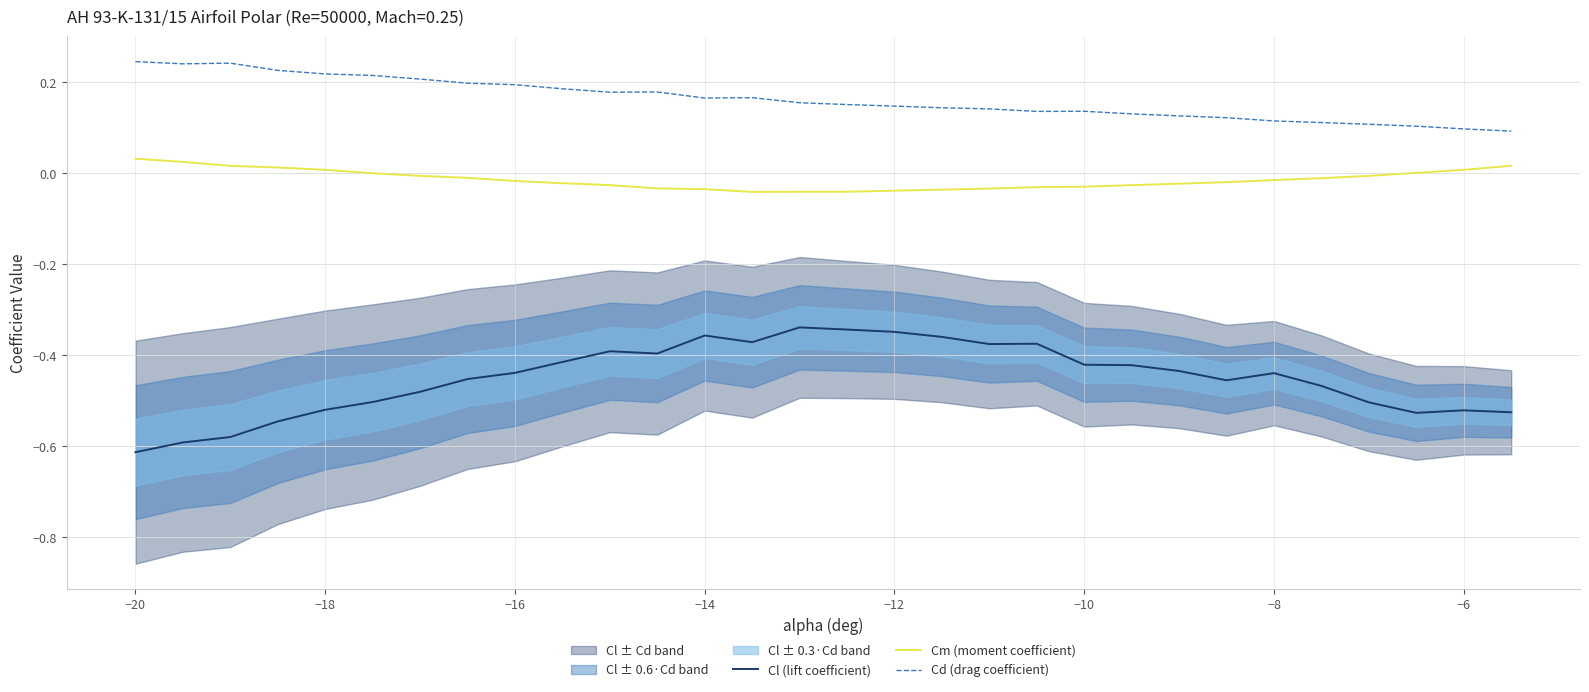

How many data points does each series have?

30